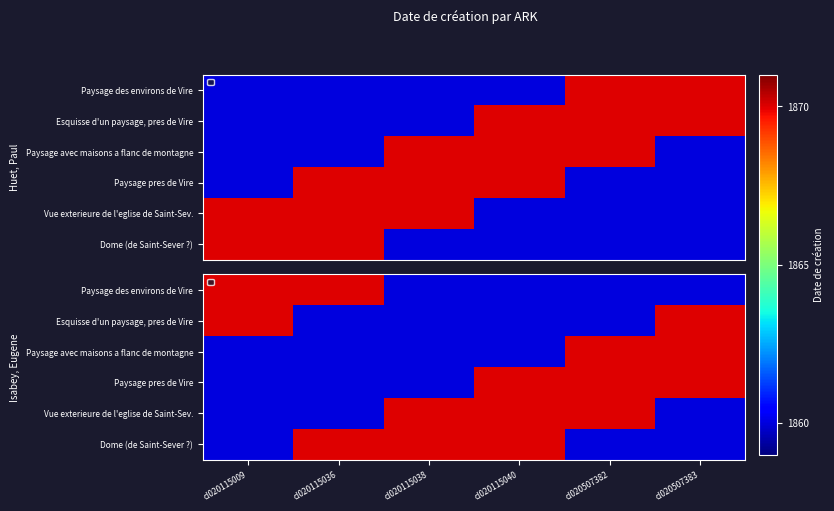

Between cl020507383 and cl020115009, which is larger?

cl020115009